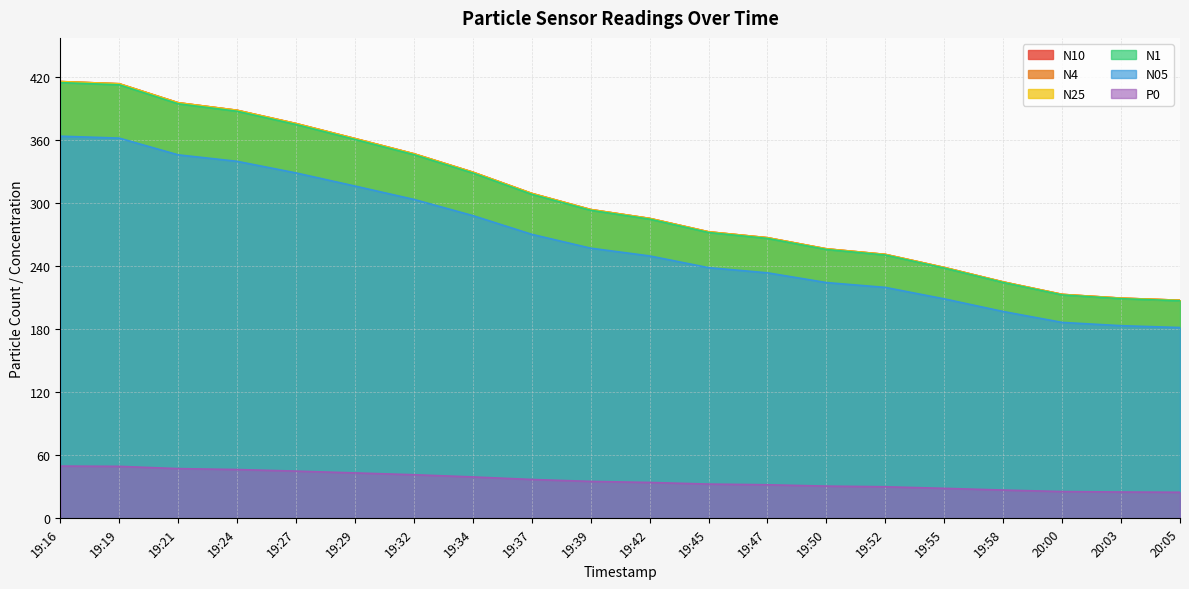

The N05 series shows 108.7 at 19:29. True or false?

False